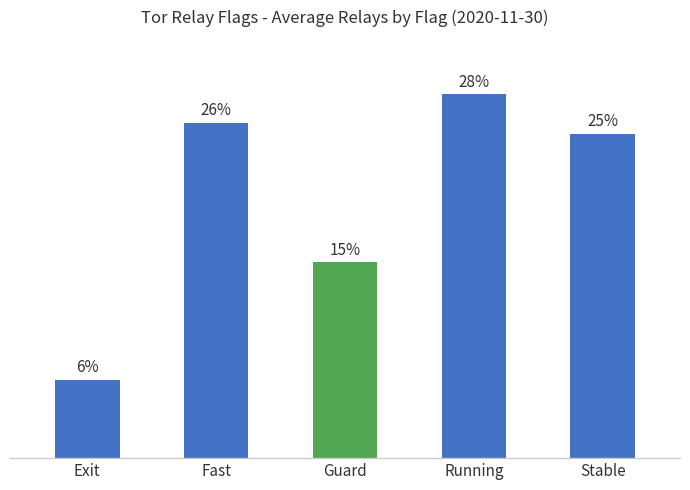

What is the label of the 2nd bar from the right?

Running